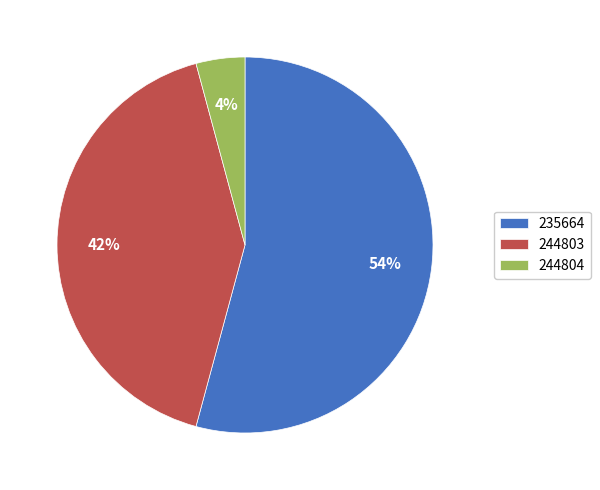

Does 235664 account for over 50% of the chart?

Yes